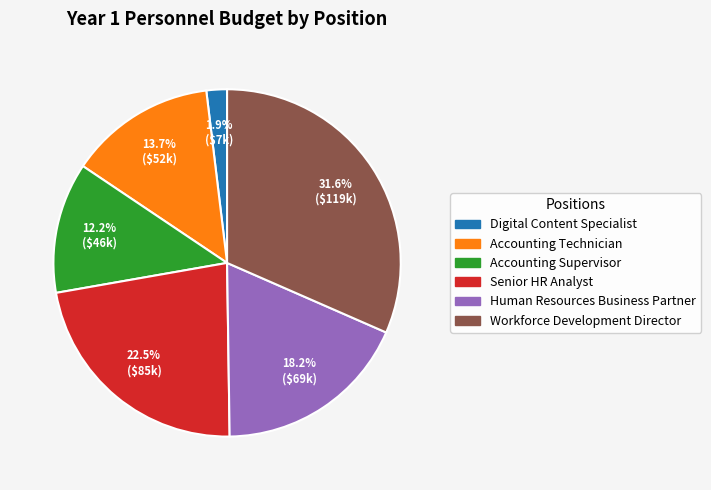

Which category has the biggest portion of the pie?

Workforce Development Director